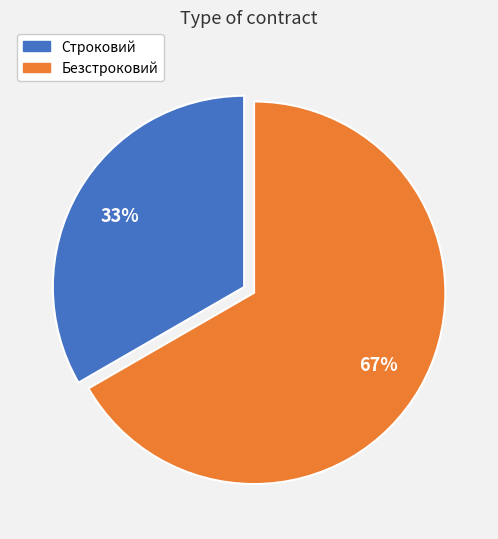

To the nearest percent, what is the average slice percentage?

50%